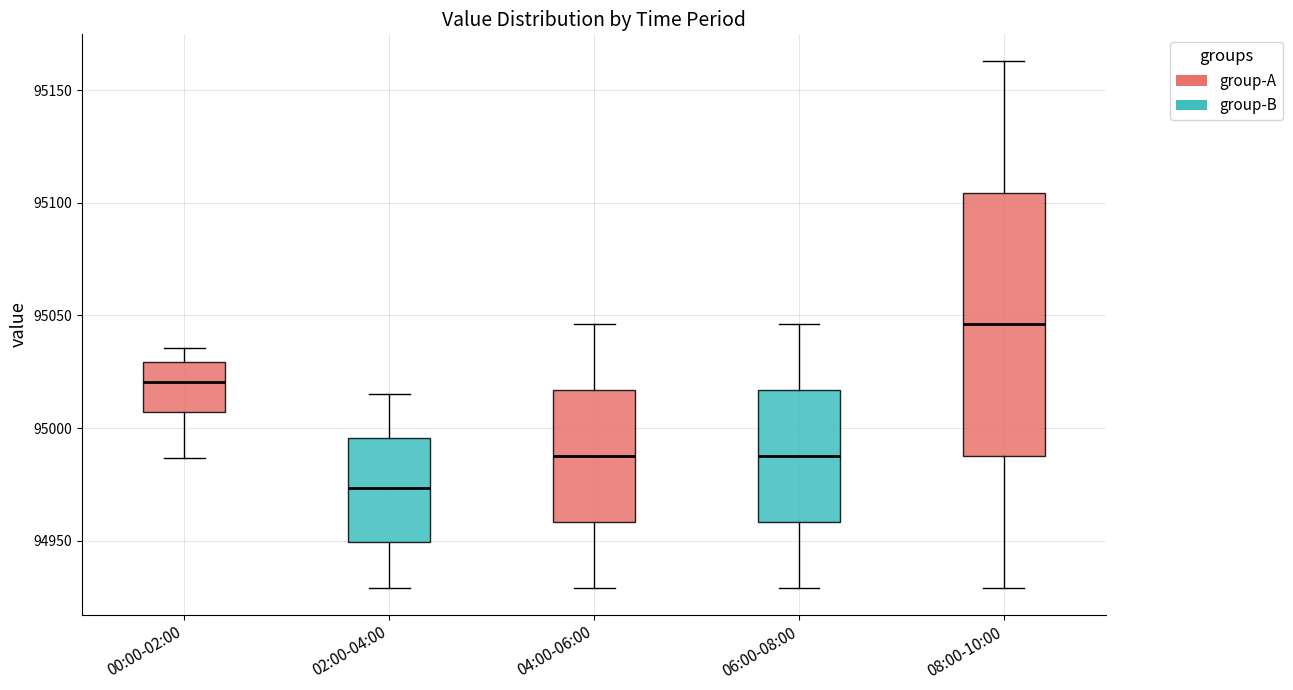

Reading left to right, read every box against the y-axis: the position of its median line, the range the box covers, and the ends of its whiskers. The values are not printed on the chart, so give them approximately, as read against the axis.

00:00-02:00: median 95020, box 95005 to 95030, whiskers 94985 to 95035
02:00-04:00: median 94975, box 94950 to 94995, whiskers 94930 to 95015
04:00-06:00: median 94990, box 94960 to 95015, whiskers 94930 to 95045
06:00-08:00: median 94990, box 94960 to 95015, whiskers 94930 to 95045
08:00-10:00: median 95045, box 94990 to 95105, whiskers 94930 to 95165